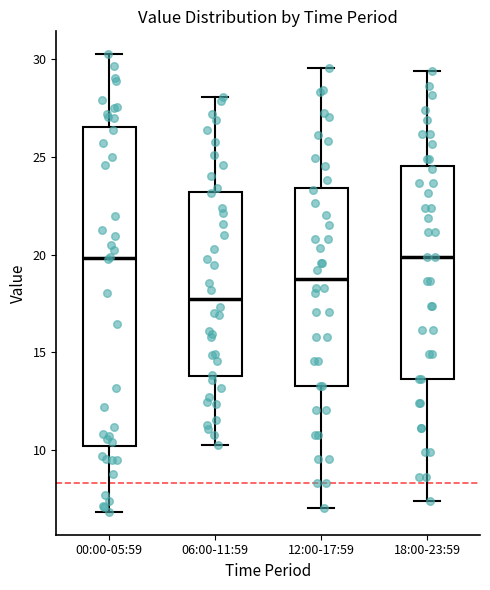

Which box is the tallest, from its lower edge to its upper edge?

00:00-05:59